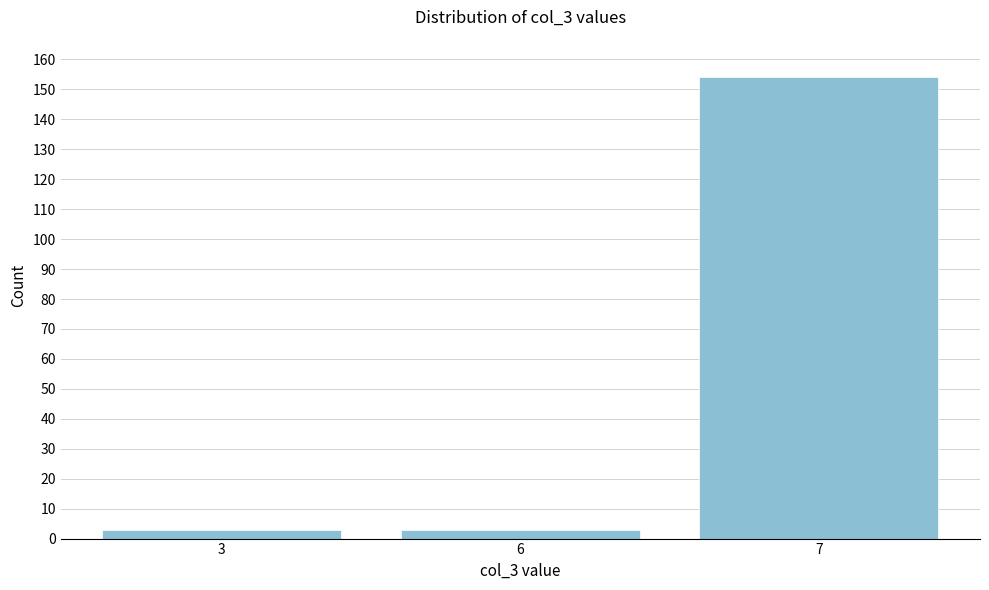

Reading left to right, list all the values displayed in this chart.

3=3	6=3	7=154